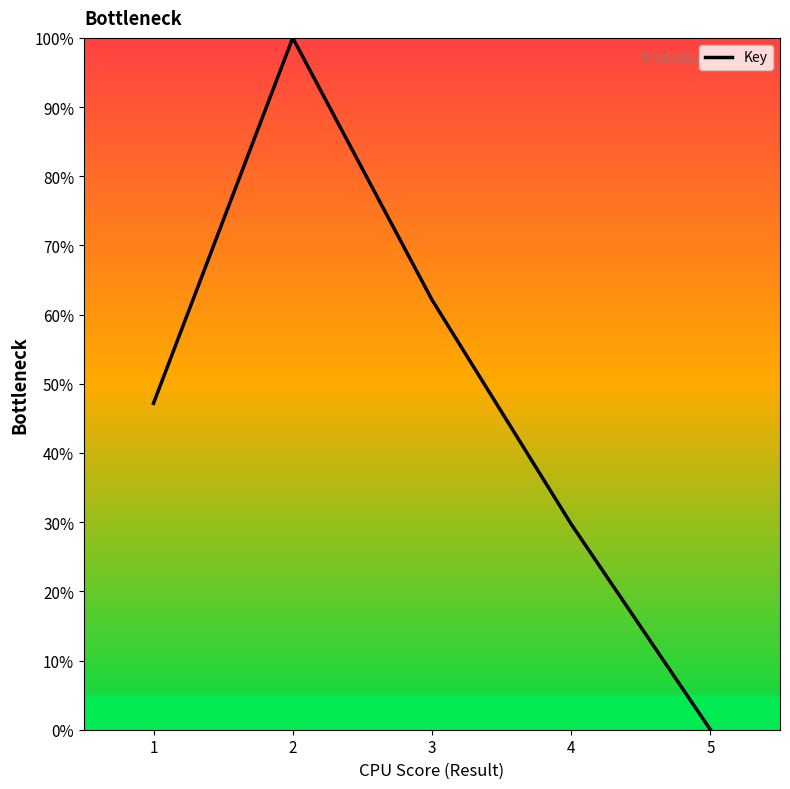

Reading left to right, what are all the values shown in this chart?

1=47.2	2=100.0	3=62.1	4=29.7	5=0.0